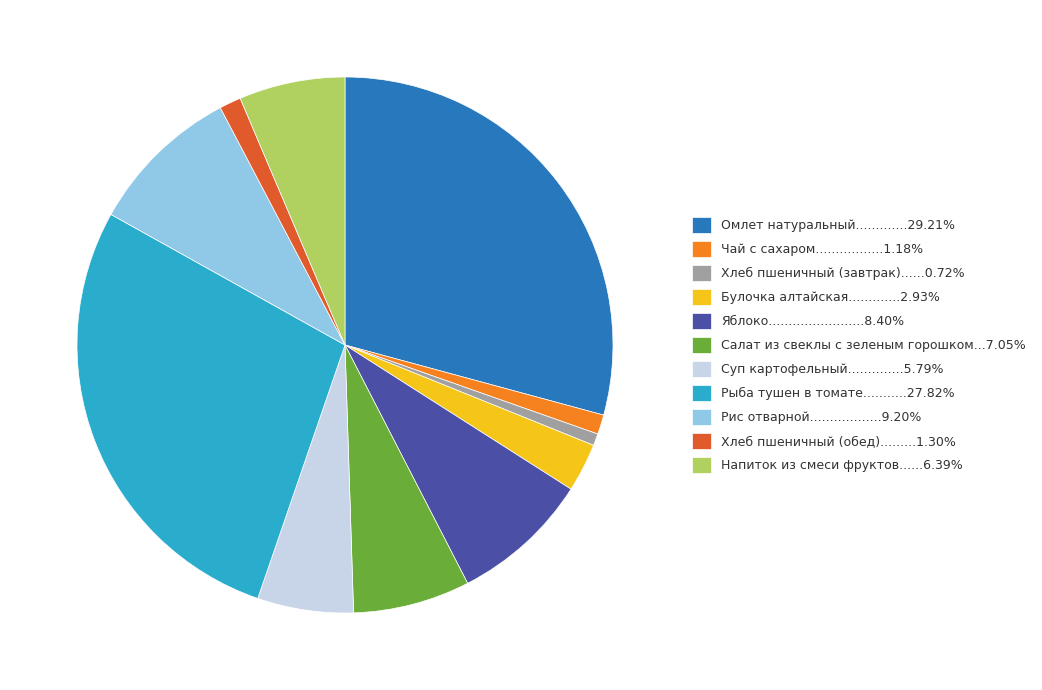

Is there a majority slice in this chart?

No